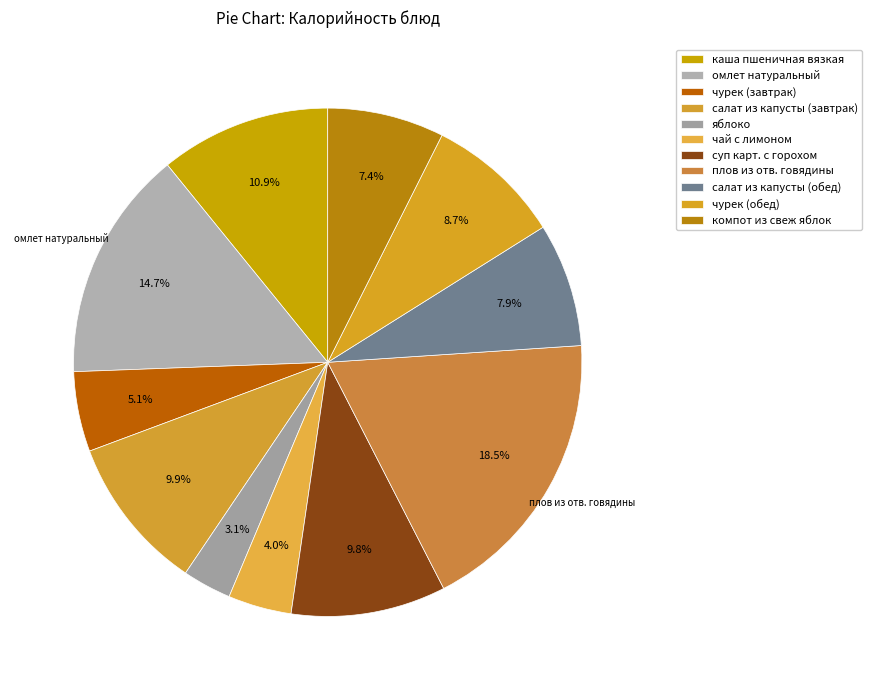

Count the number of slices in the pie.

11